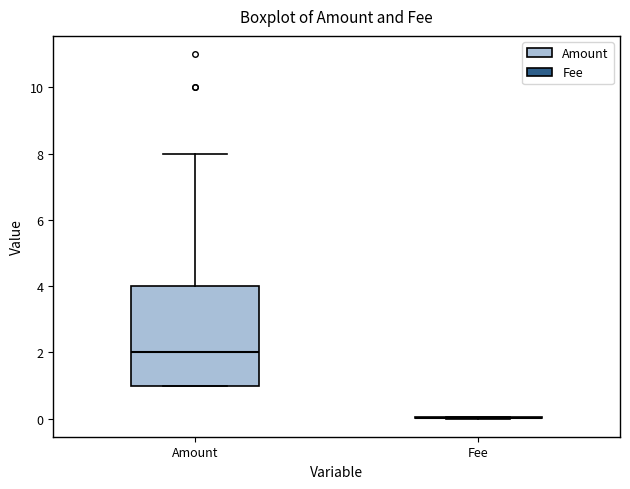

Reading left to right, read every box against the y-axis: the position of its median line, the range the box covers, and the ends of its whiskers. The values are not printed on the chart, so give them approximately, as read against the axis.

Amount: median 2, box 1 to 4, whiskers 1 to 8
Fee: box collapsed to a line at 0, whiskers 0 to 0